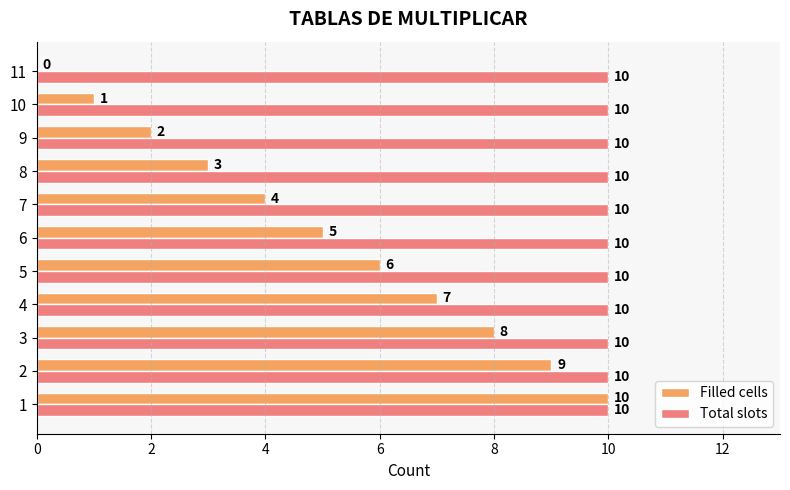

What is the maximum value for Total slots?

10